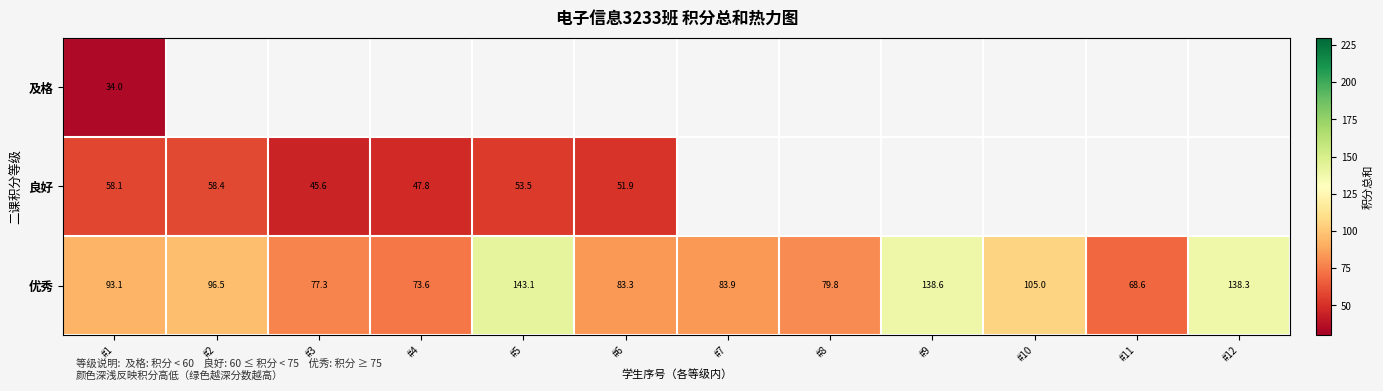

Read the 优秀 value at #12.

138.3